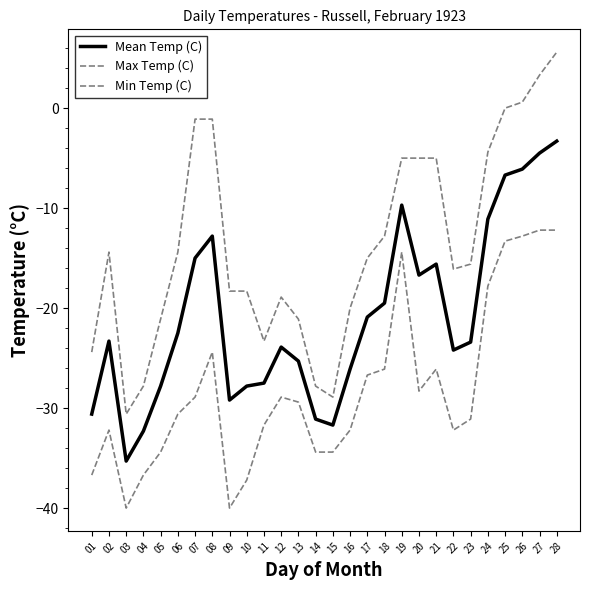

Where does the Max Temp (C) series first go above -15?

02